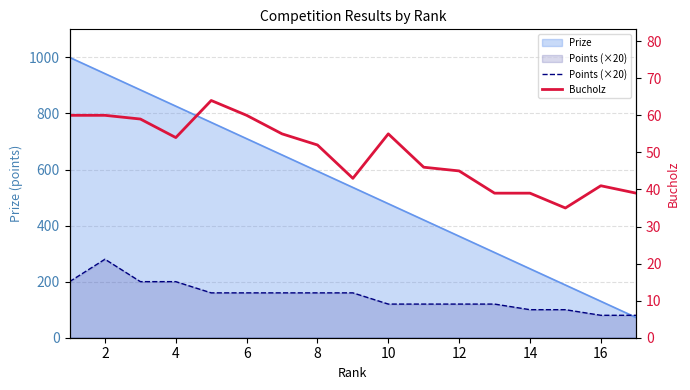

What is the difference between the maximum and minimum values in the Bucholz series?

29